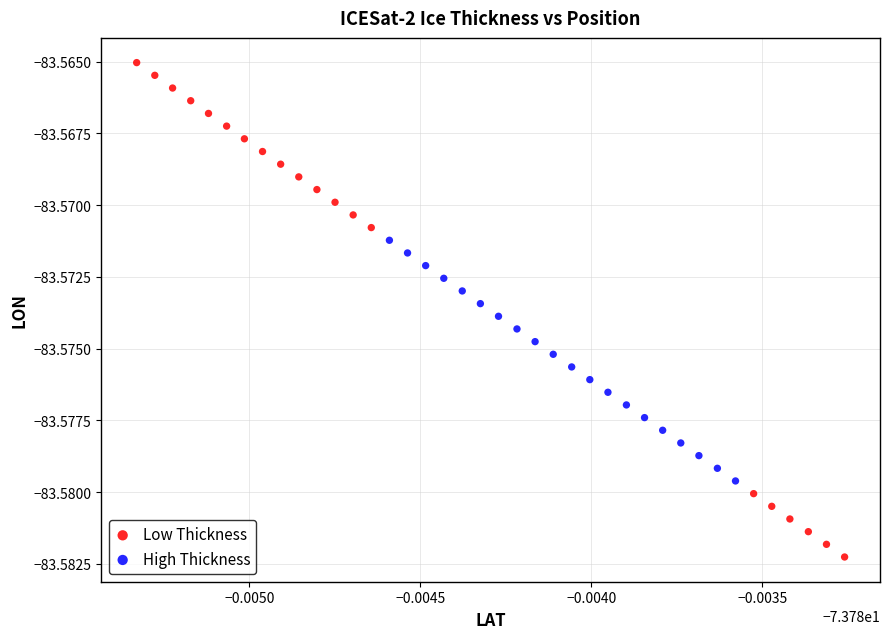

Which series contains the highest Y value?

Low Thickness